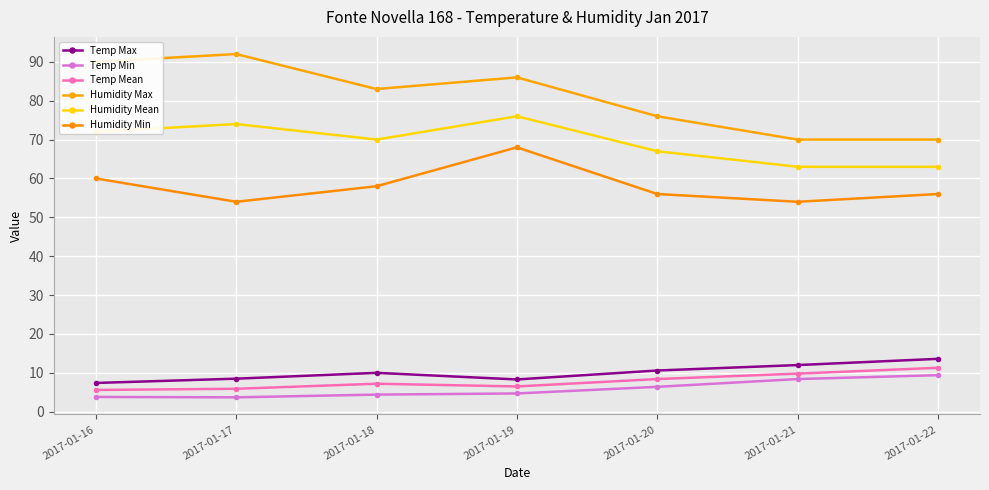

List the labels in order of Temp Min value, smallest first.

2017-01-17, 2017-01-16, 2017-01-18, 2017-01-19, 2017-01-20, 2017-01-21, 2017-01-22